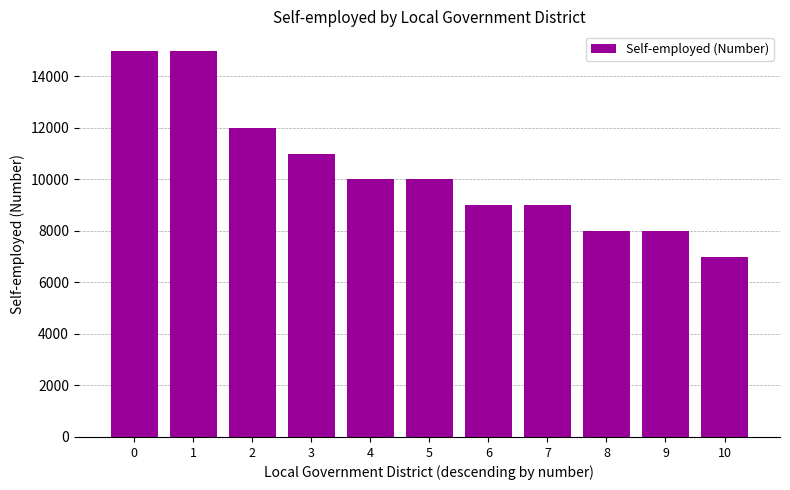

Which label corresponds to the smallest value in the chart?

10